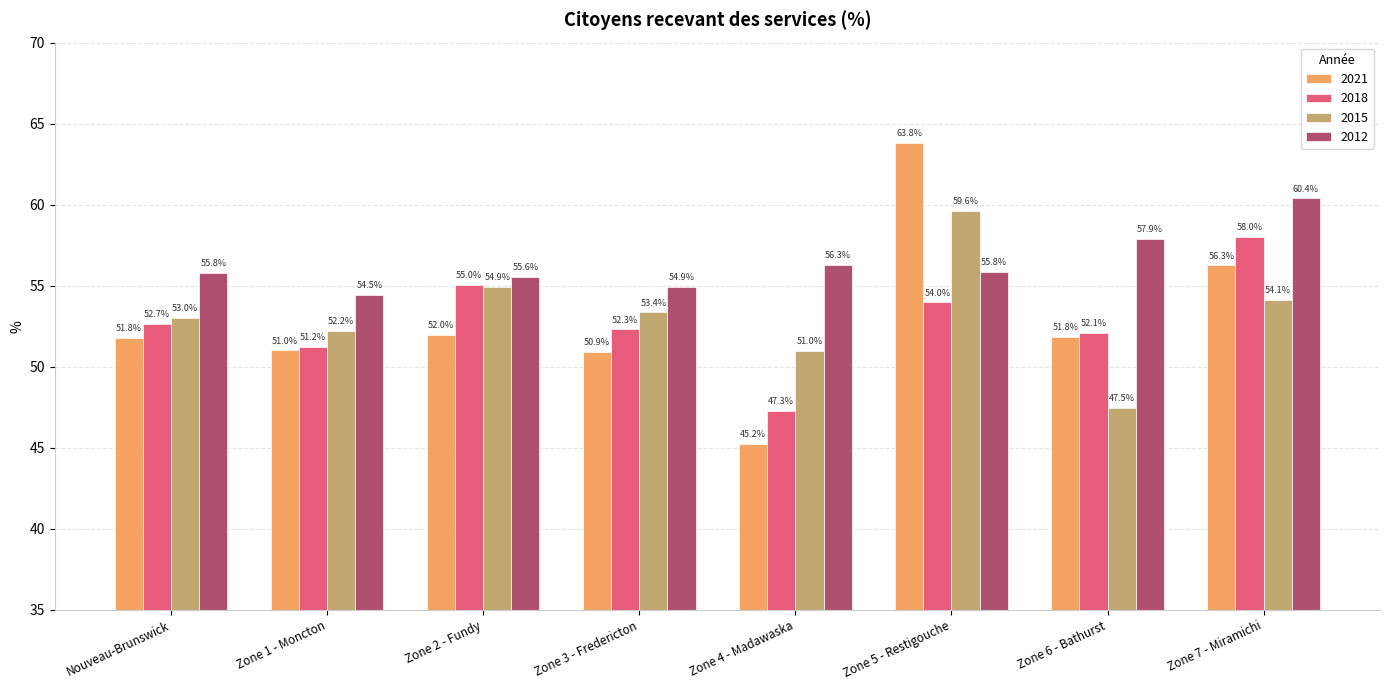

Which series has the widest spread of values?

2021